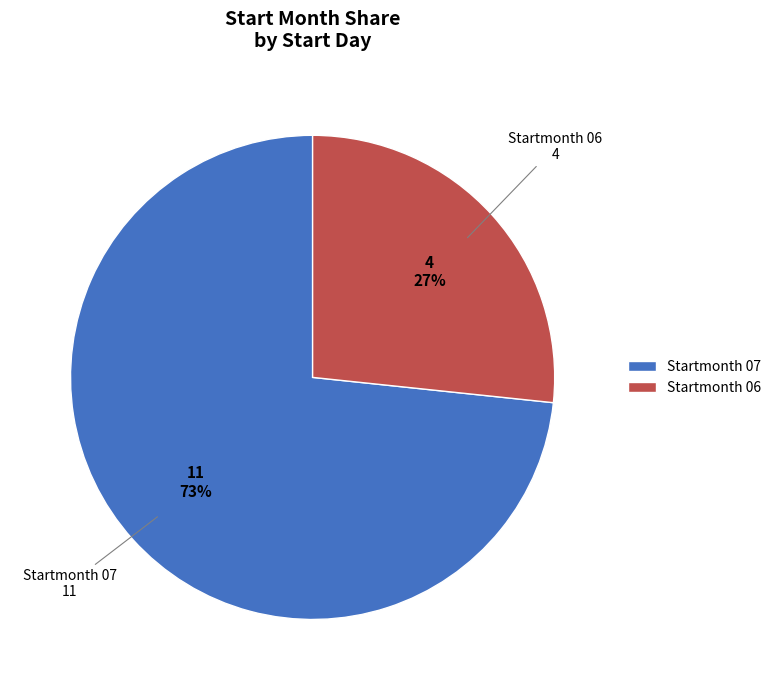

True or false: Startmonth 07 accounts for 80% of the total.

False